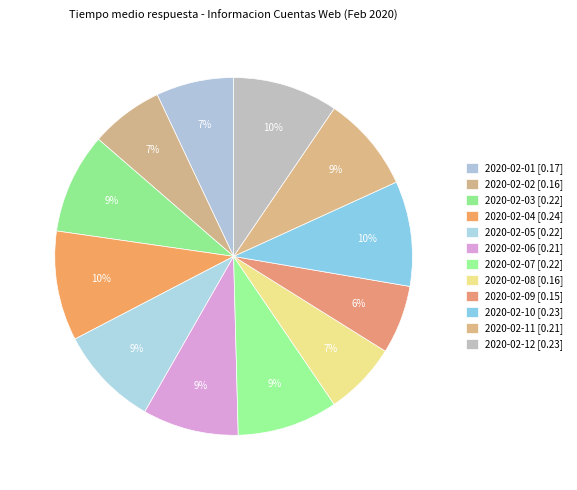

Does any single category account for the majority?

No